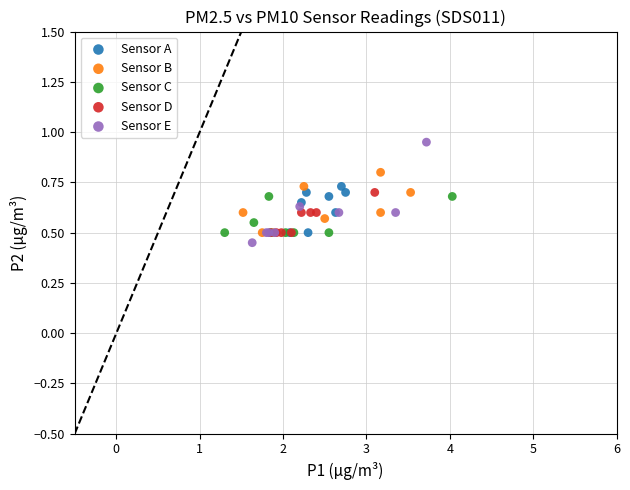

Which series has the largest Y range (max minus min)?

Sensor E